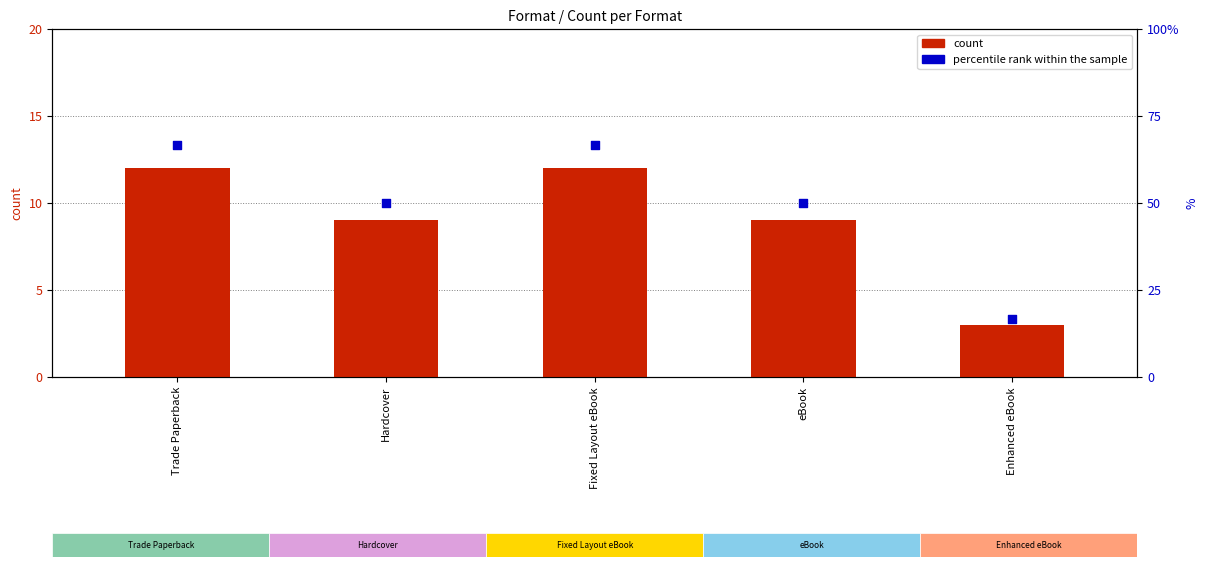

Which series contains the lowest Y value?

count